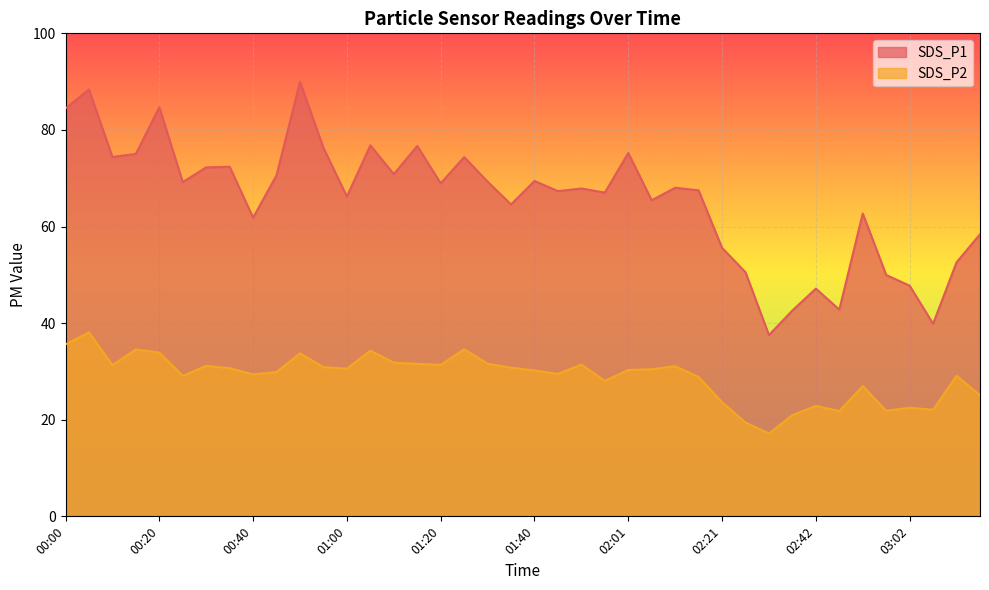

The value of SDS_P1 at 02:01 is 75.2. True or false?

True